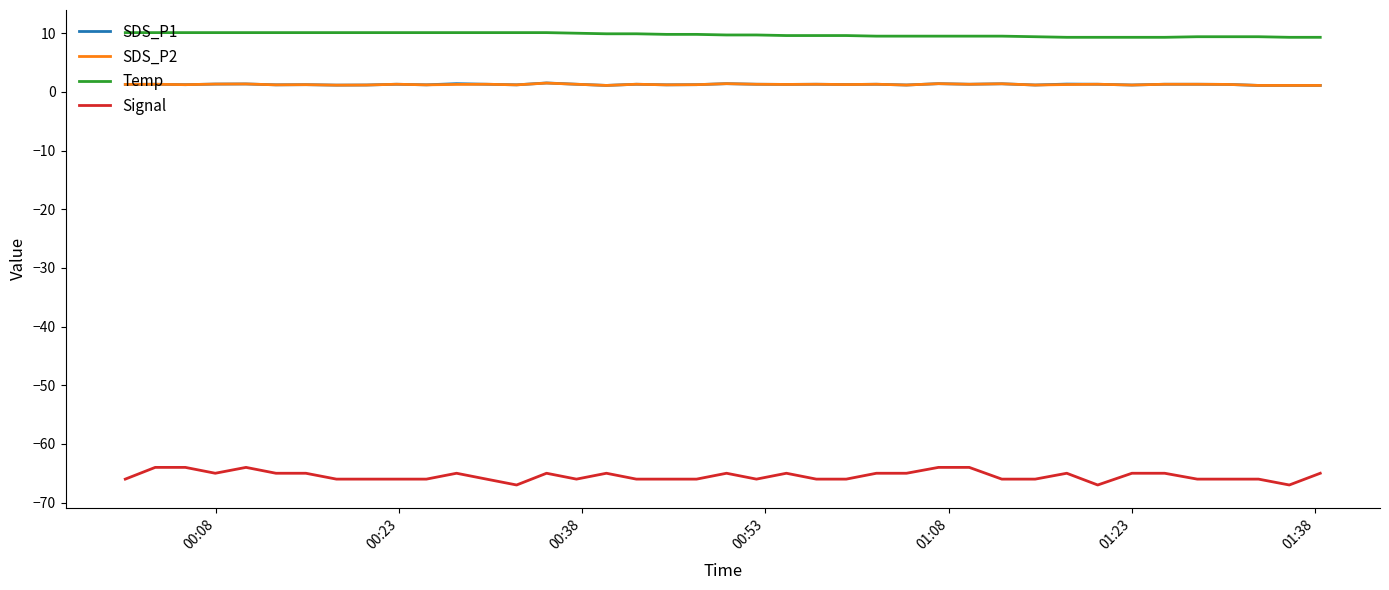

True or false: SDS_P2 and Temp intersect in this chart.

False